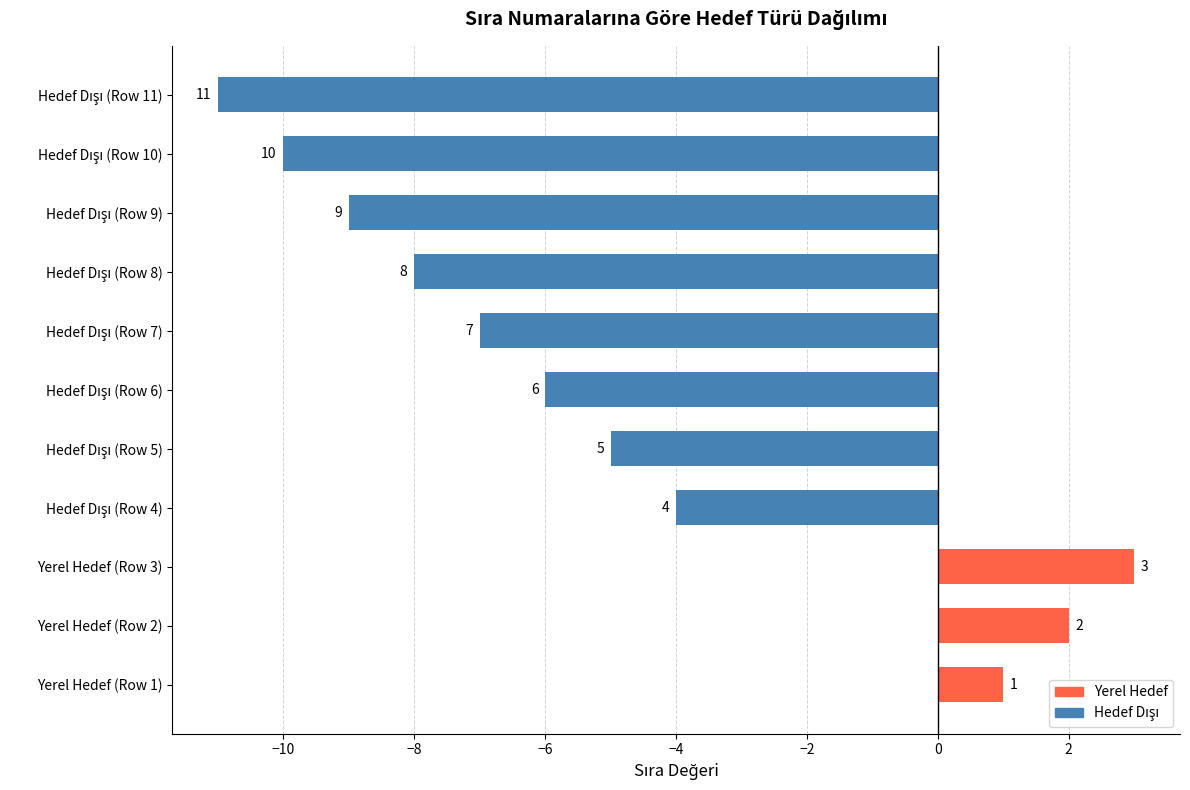

How many bars are there in total?

11